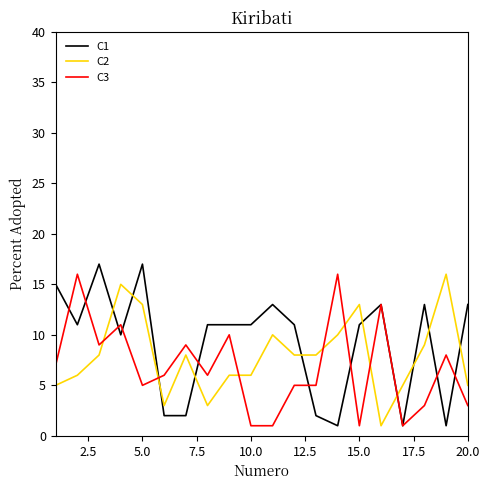

What is the maximum value shown in the chart?

17